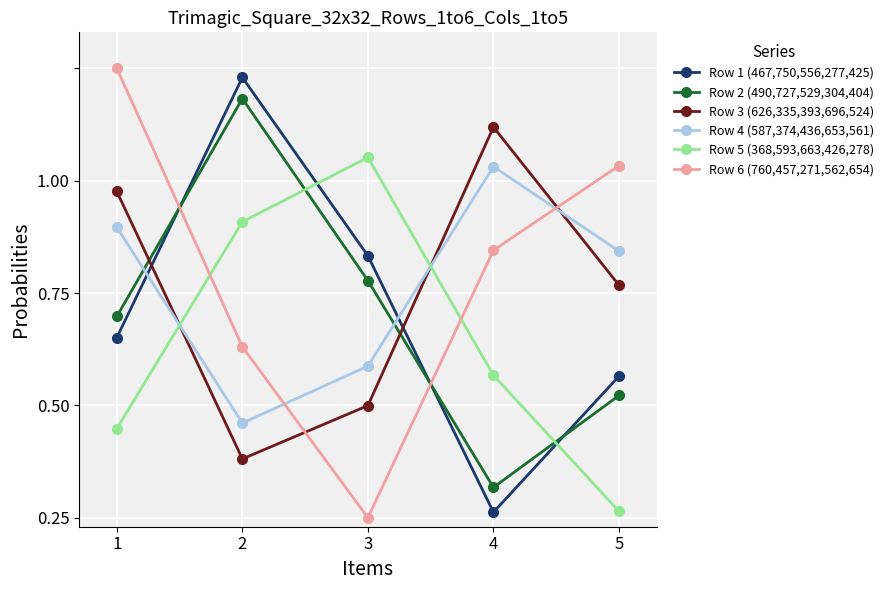

Reading left to right, what are all the values shown in this chart?

Row 1 (467,750,556,277,425): 0.4	1.0	0.6	0.0	0.3
Row 2 (490,727,529,304,404): 0.4	0.9	0.5	0.1	0.3
Row 3 (626,335,393,696,524): 0.7	0.1	0.2	0.9	0.5
Row 4 (587,374,436,653,561): 0.6	0.2	0.3	0.8	0.6
Row 5 (368,593,663,426,278): 0.2	0.7	0.8	0.3	0.0
Row 6 (760,457,271,562,654): 1.0	0.4	0.0	0.6	0.8